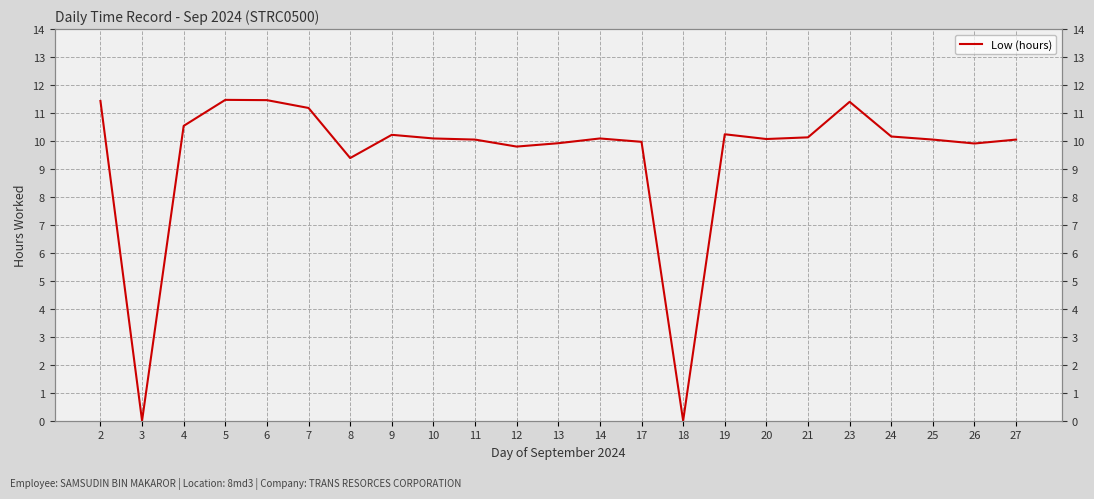

What is the difference between the values at 19 and 7?

0.9